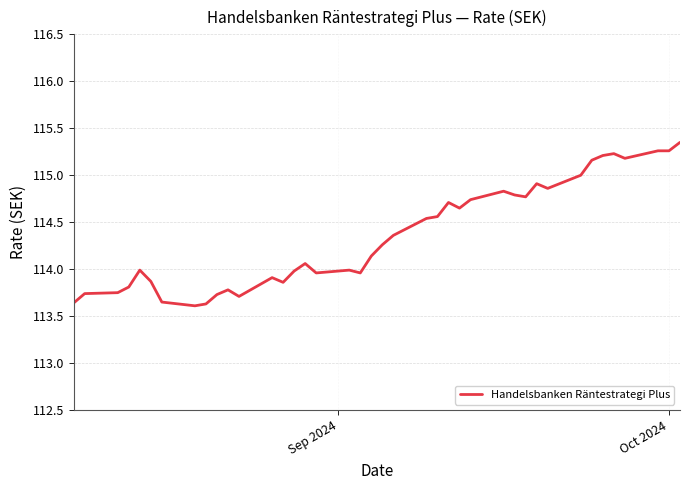

What is the difference between the maximum and minimum values?

1.7